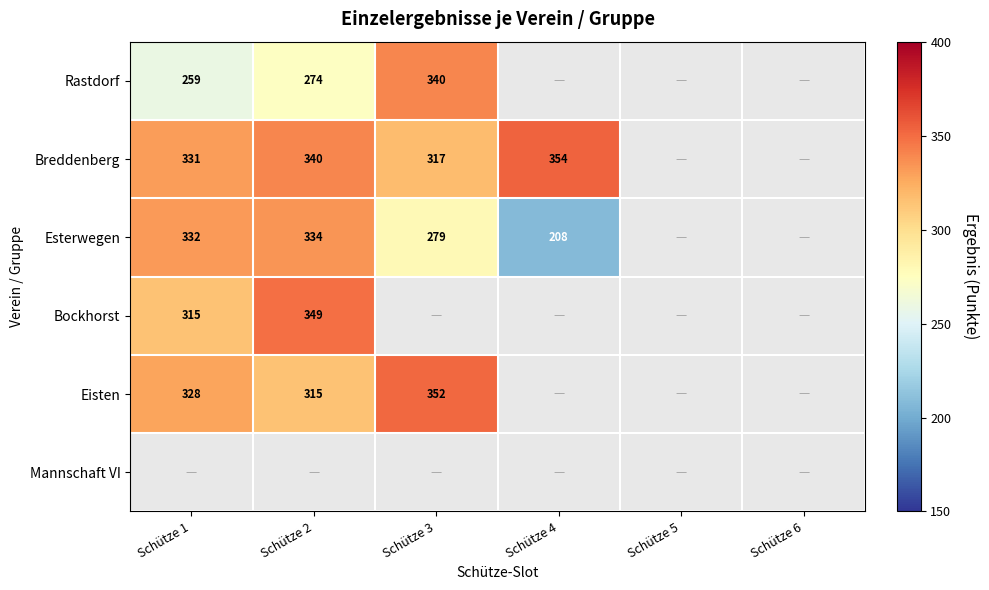

Which category has the lowest value across all series?

Schütze 4